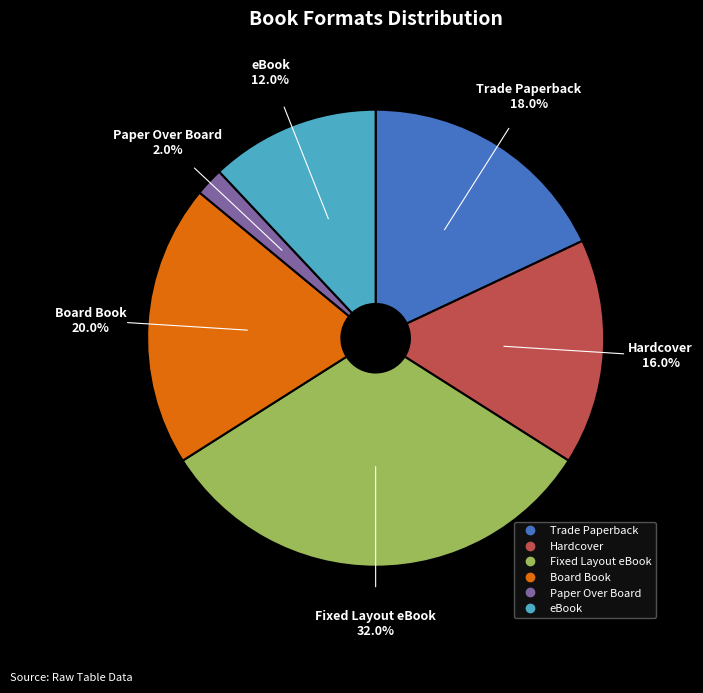

To the nearest percent, what is the average slice percentage?

17%